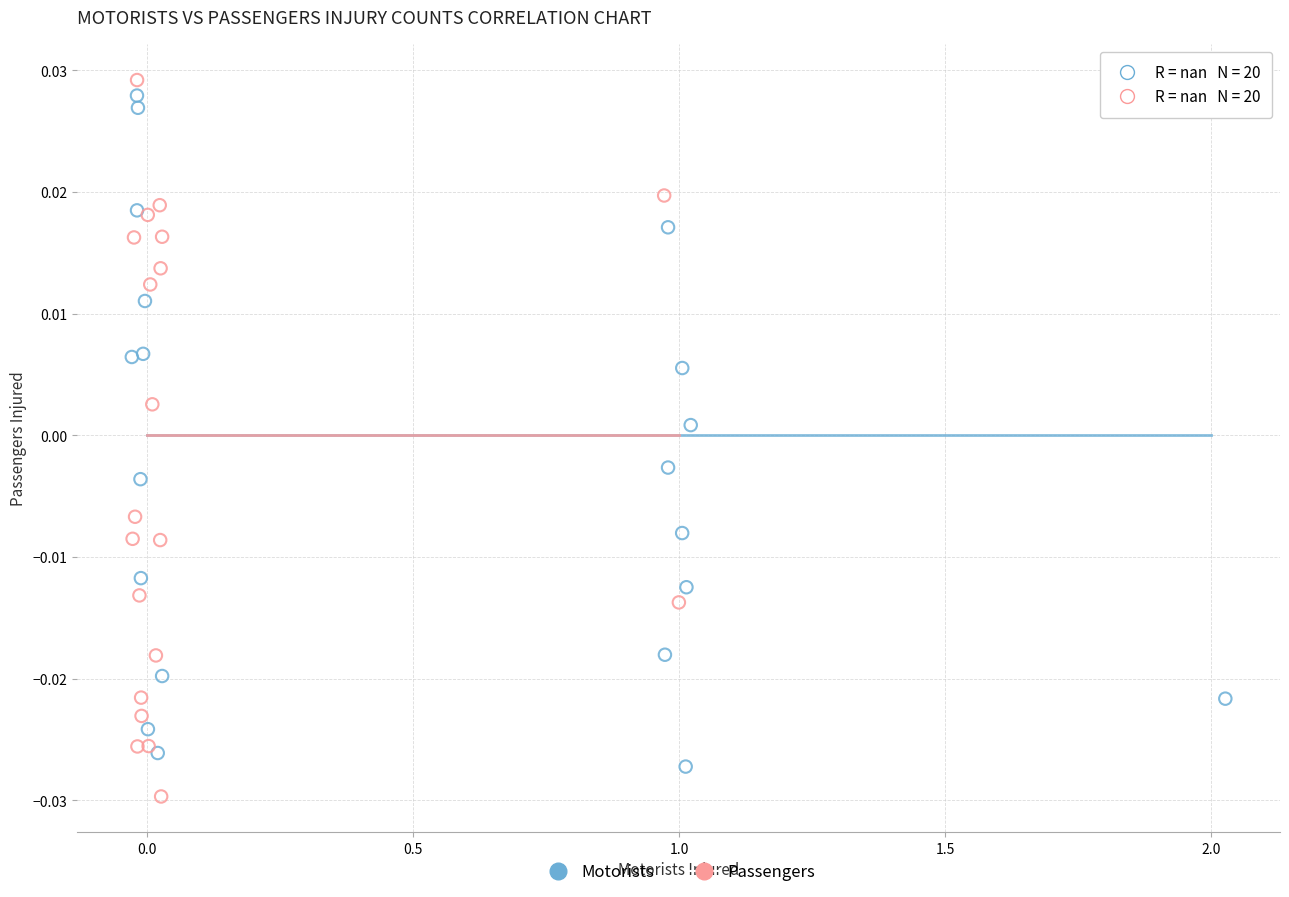

Which series has the widest spread of Y values?

Passengers